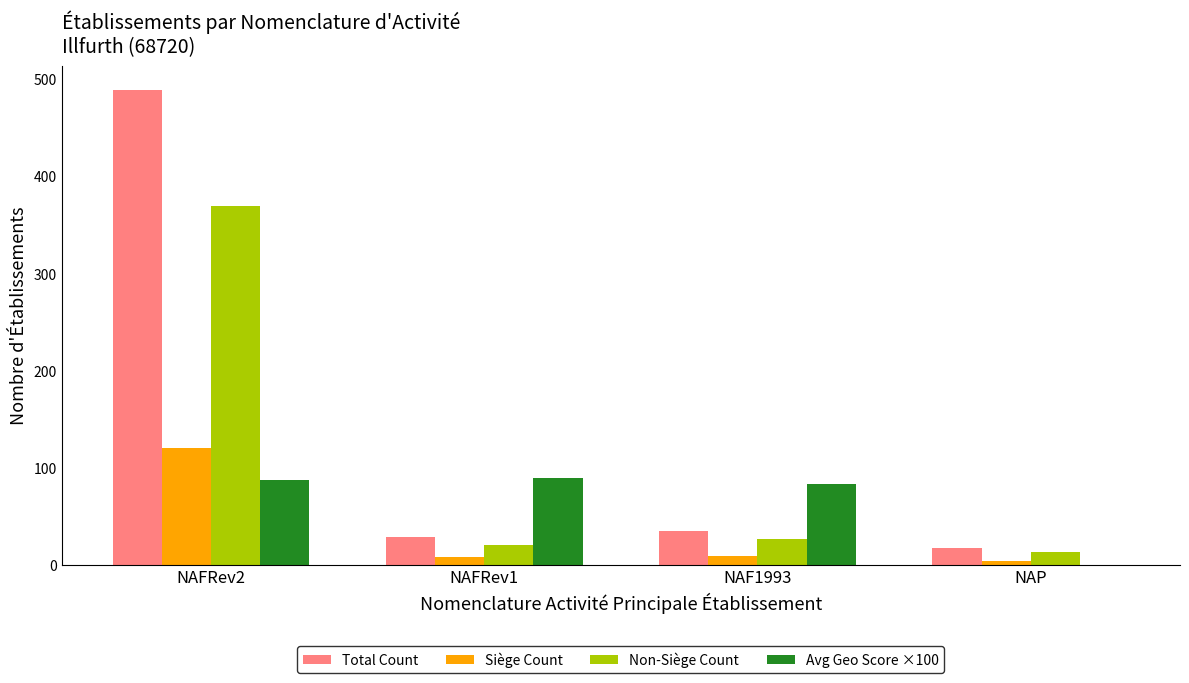

How many categories are shown in the chart?

4